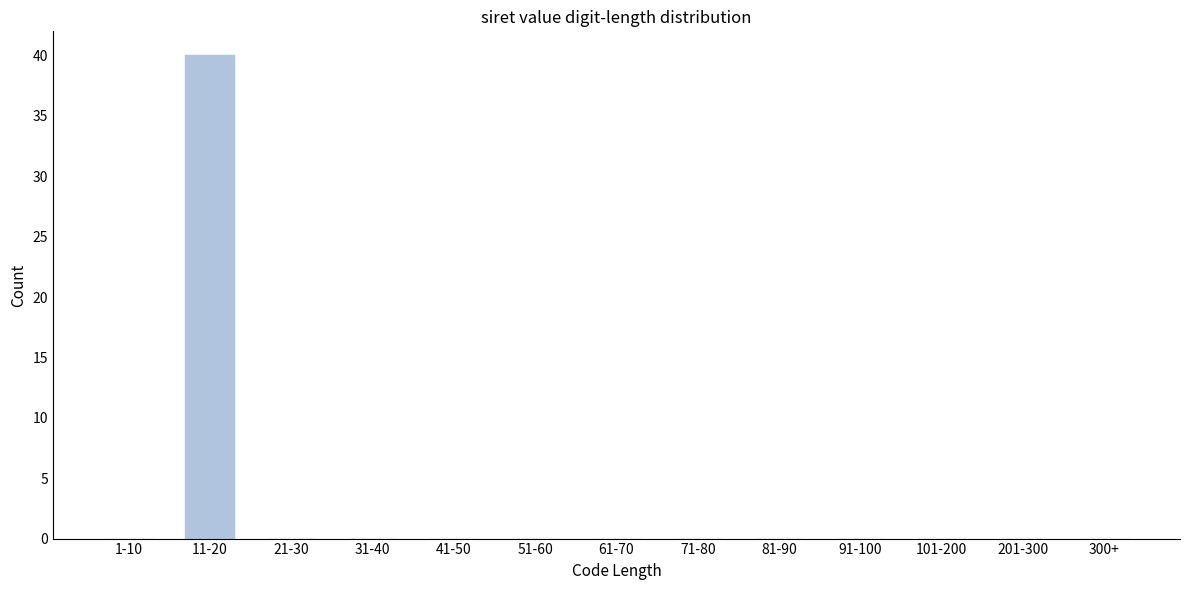

Reading left to right, transcribe all the data shown in this chart.

1-10=0	11-20=40	21-30=0	31-40=0	41-50=0	51-60=0	61-70=0	71-80=0	81-90=0	91-100=0	101-200=0	201-300=0	300+=0